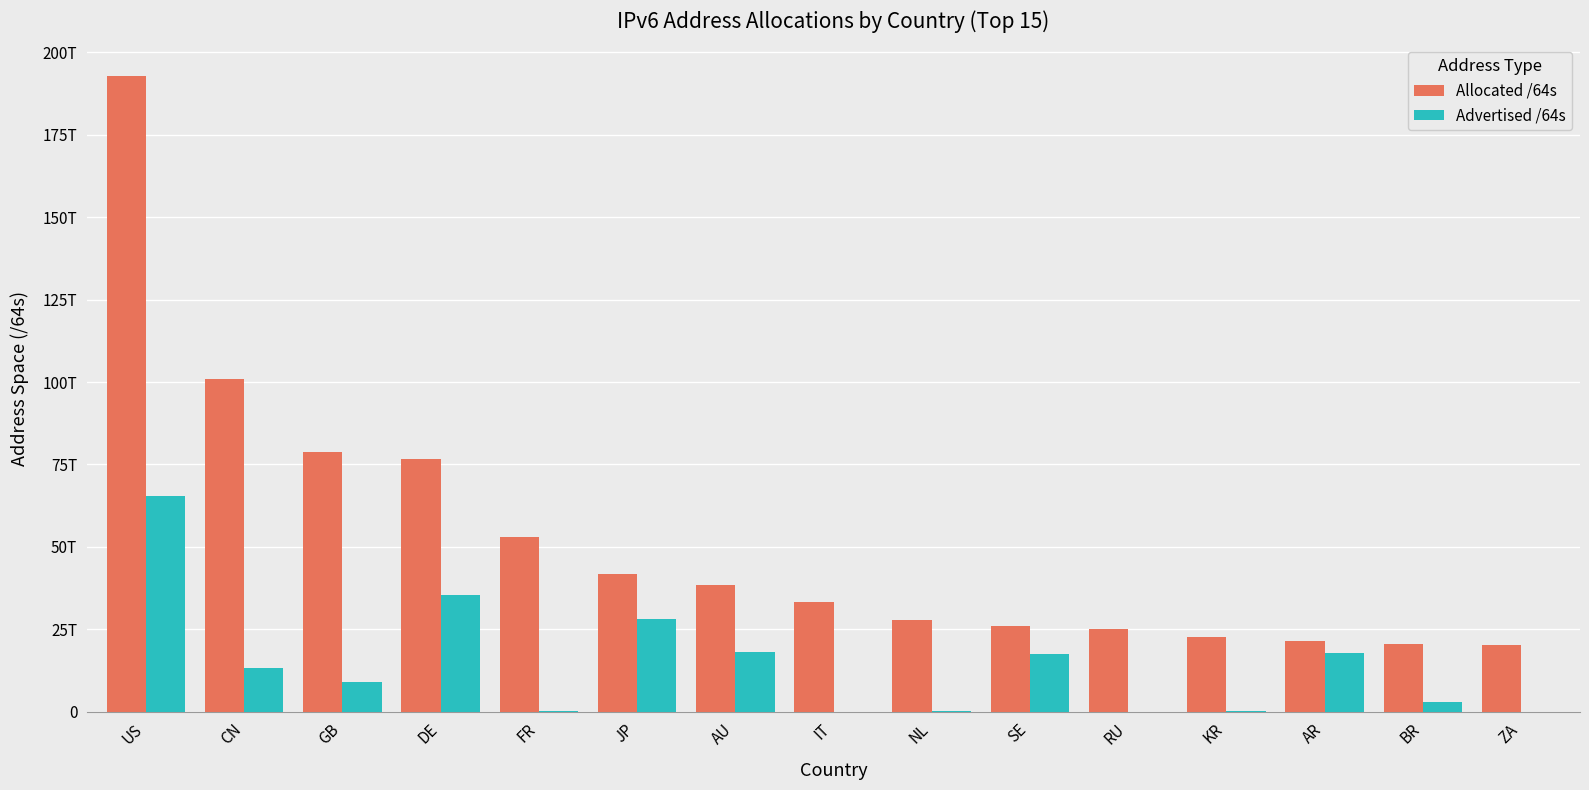

What are all the series names shown in the legend?

Allocated /64s, Advertised /64s